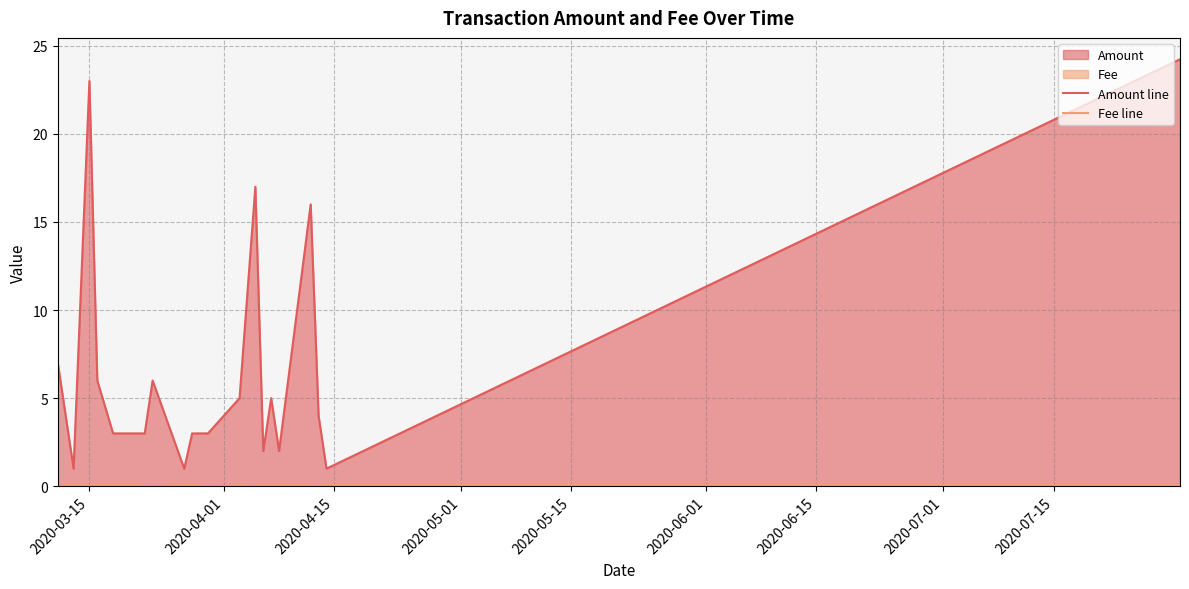

How many lines are shown in the chart?

2